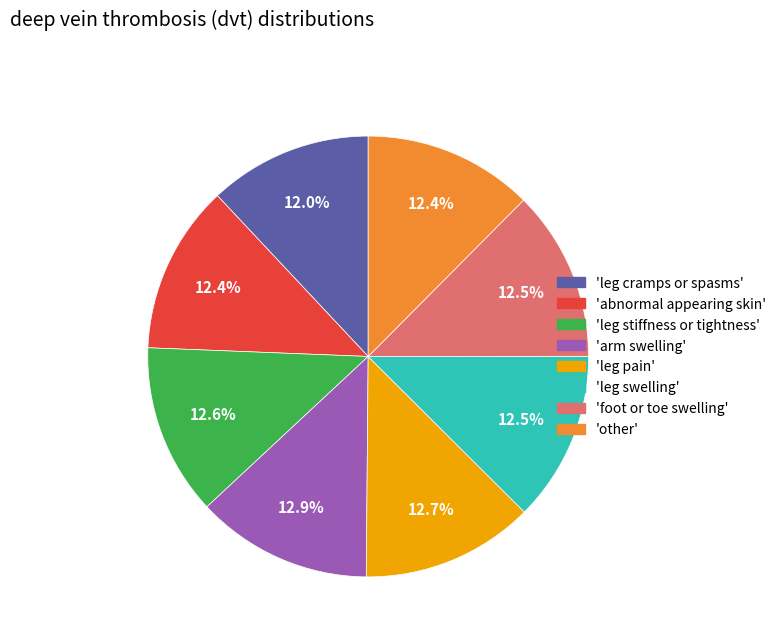

Is there a majority slice in this chart?

No